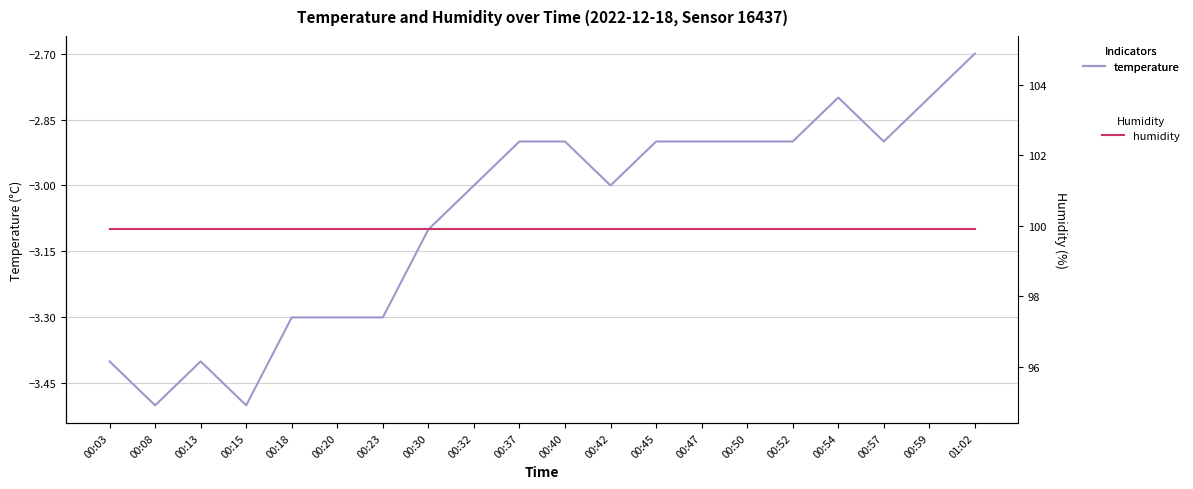

What position from the right is 00:57?

3